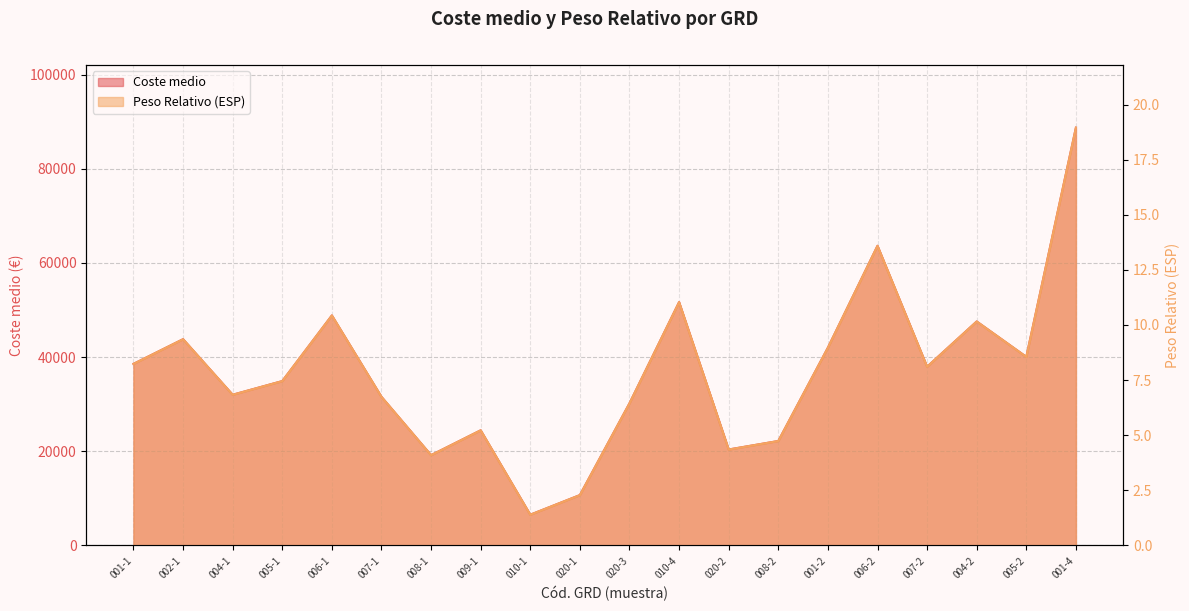

What is the value of the Peso Relativo (ESP) point at the 10th from the left?

2.3